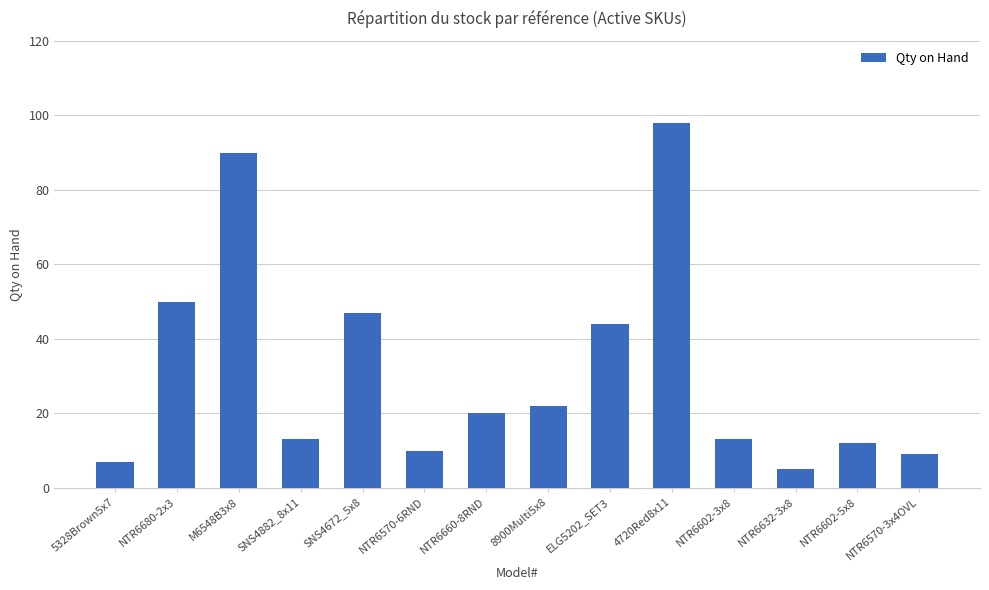

Reading right to left, extract all data points from this chart.

9	12	5	13	98	44	22	20	10	47	13	90	50	7